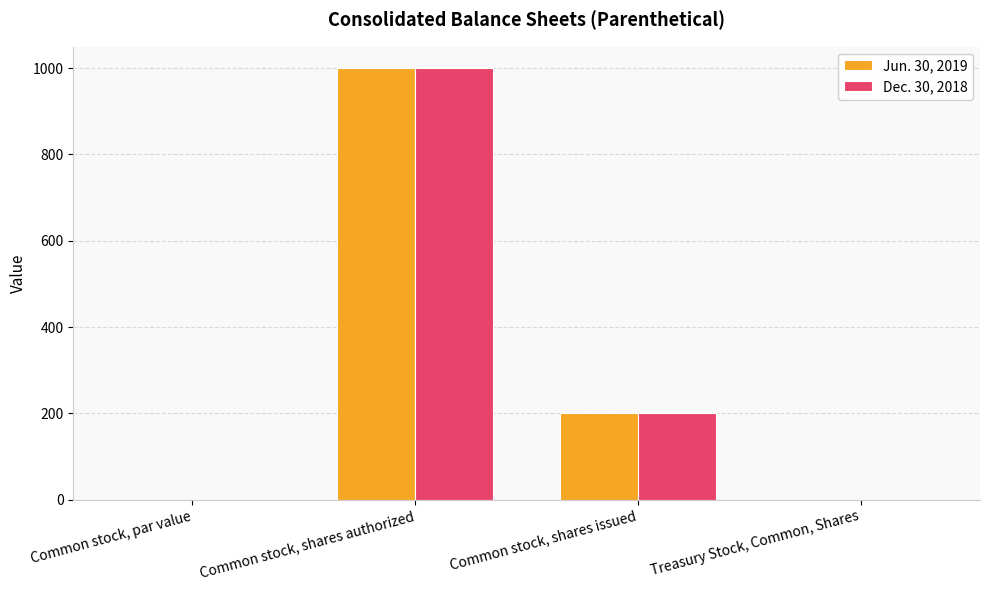

The Jun. 30, 2019 series shows 0.0 at Common stock, par value. True or false?

True